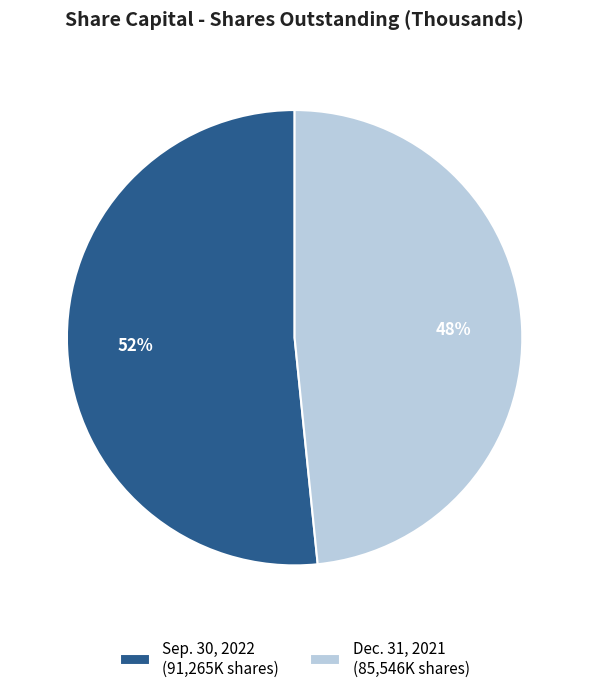

Between Dec. 31, 2021 (85,546K shares) and Sep. 30, 2022 (91,265K shares), which is larger?

Sep. 30, 2022 (91,265K shares)